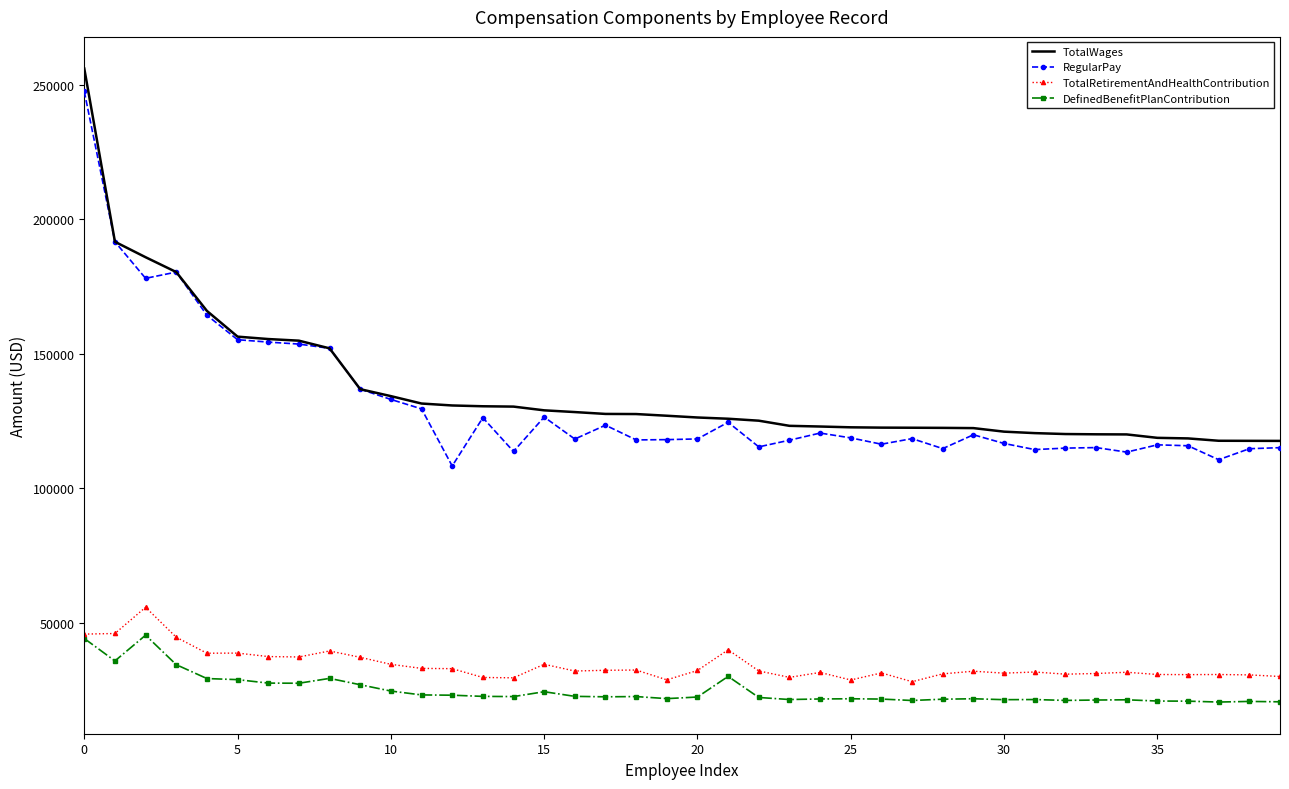

What are all the series names shown in the legend?

TotalWages, RegularPay, TotalRetirementAndHealthContribution, DefinedBenefitPlanContribution